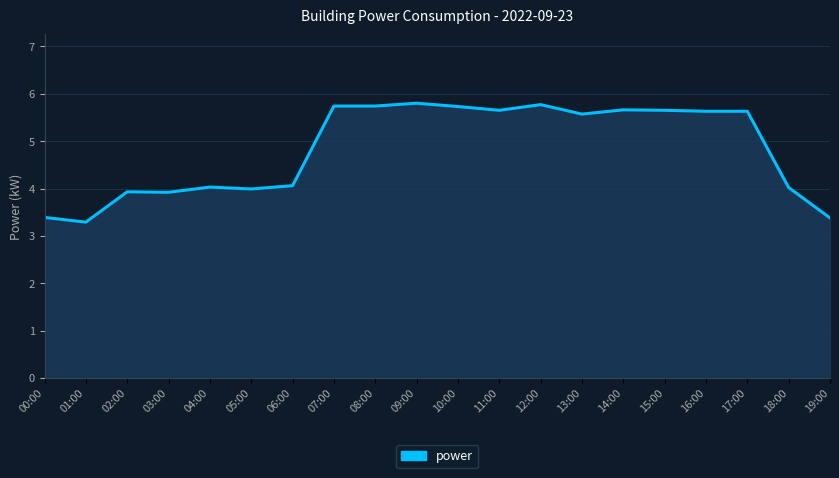

What is the minimum value shown in the chart?

3.3